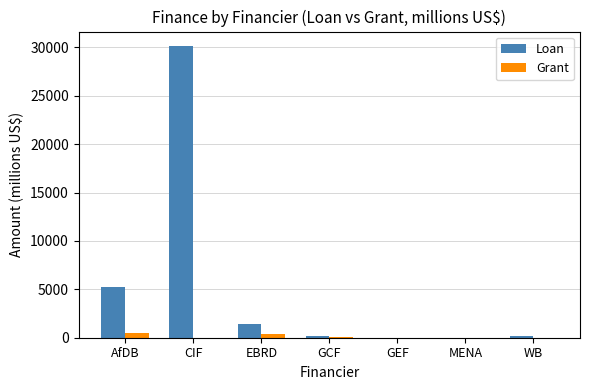

True or false: Loan has a value of 5261.0 at AfDB.

True